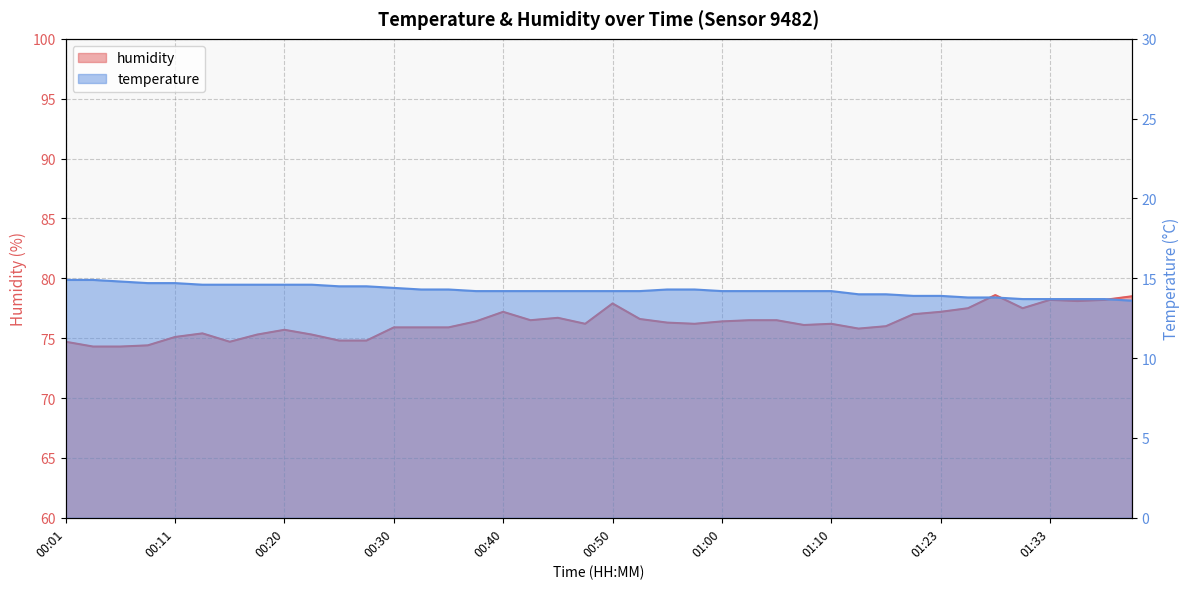

What is the minimum value shown in the chart?

13.6